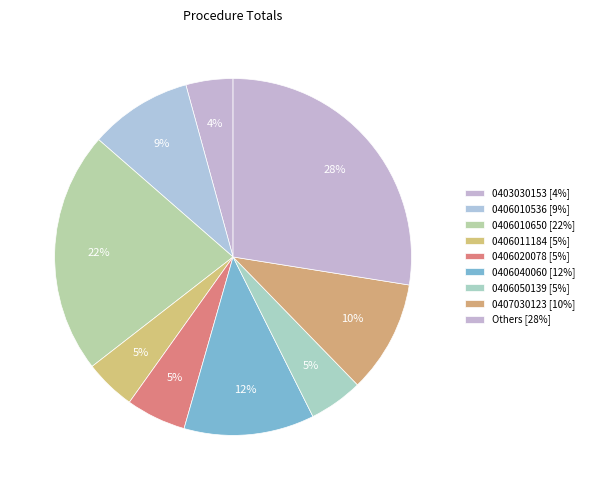

How many segments does this pie chart have?

9